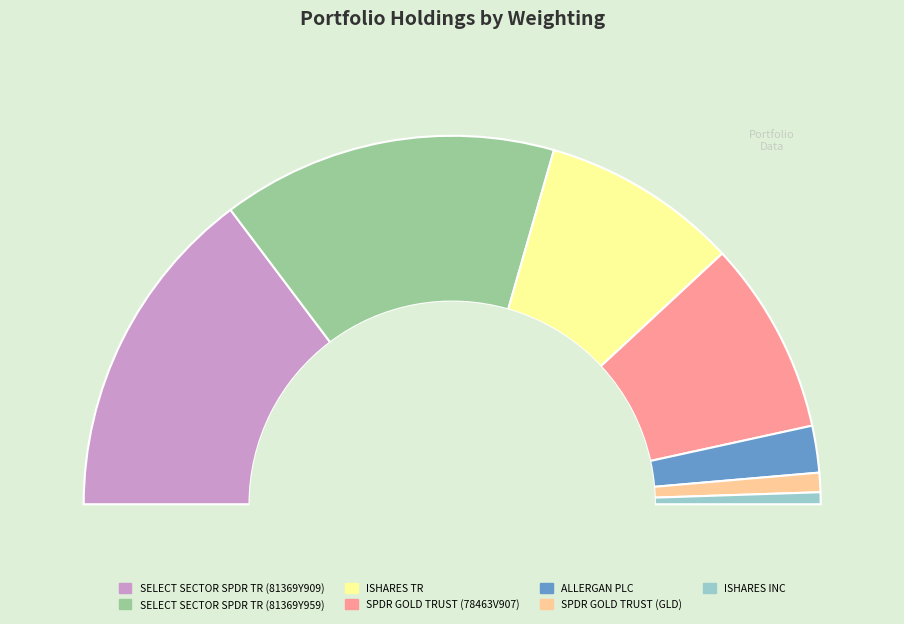

How many slices are in this pie chart?

7